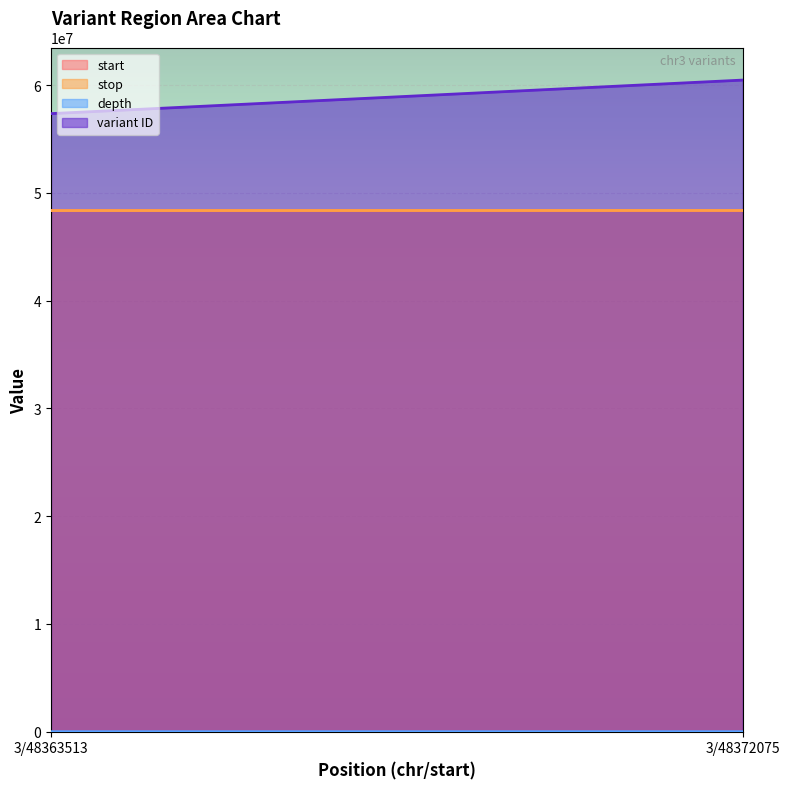

Between 3/48363513 and 3/48372075, which is larger?

3/48372075